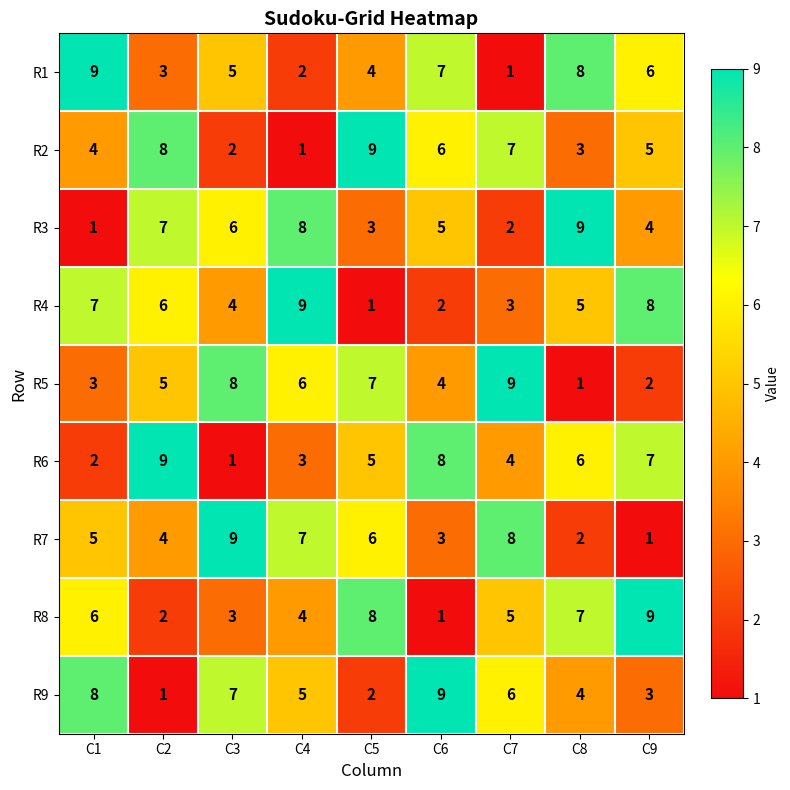

What is the sum of all R4 values?

45